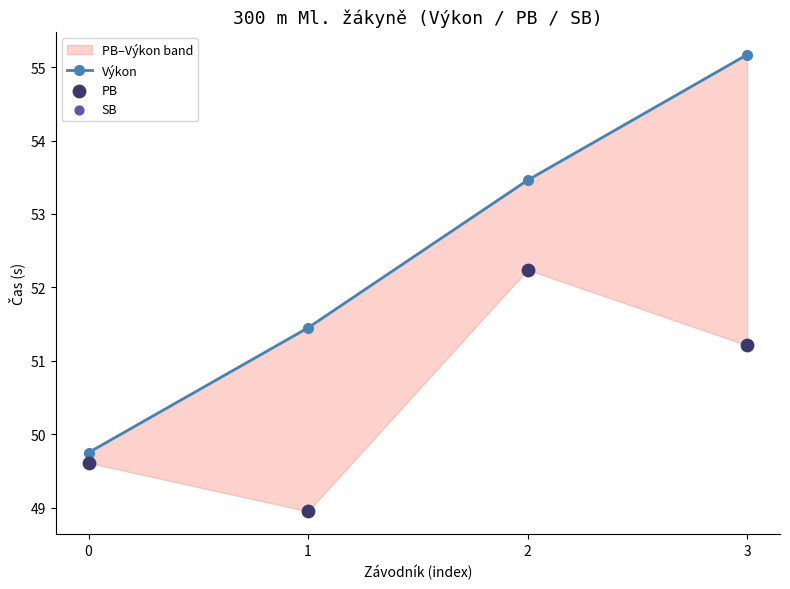

At how many categories does at least one series exceed 52?

2